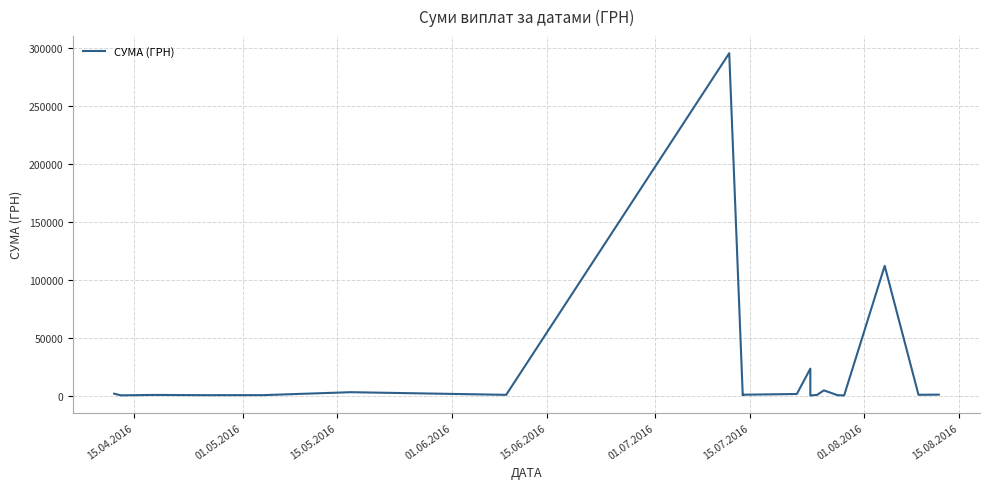

What is the label of the 18th point from the right?

15.05.2016